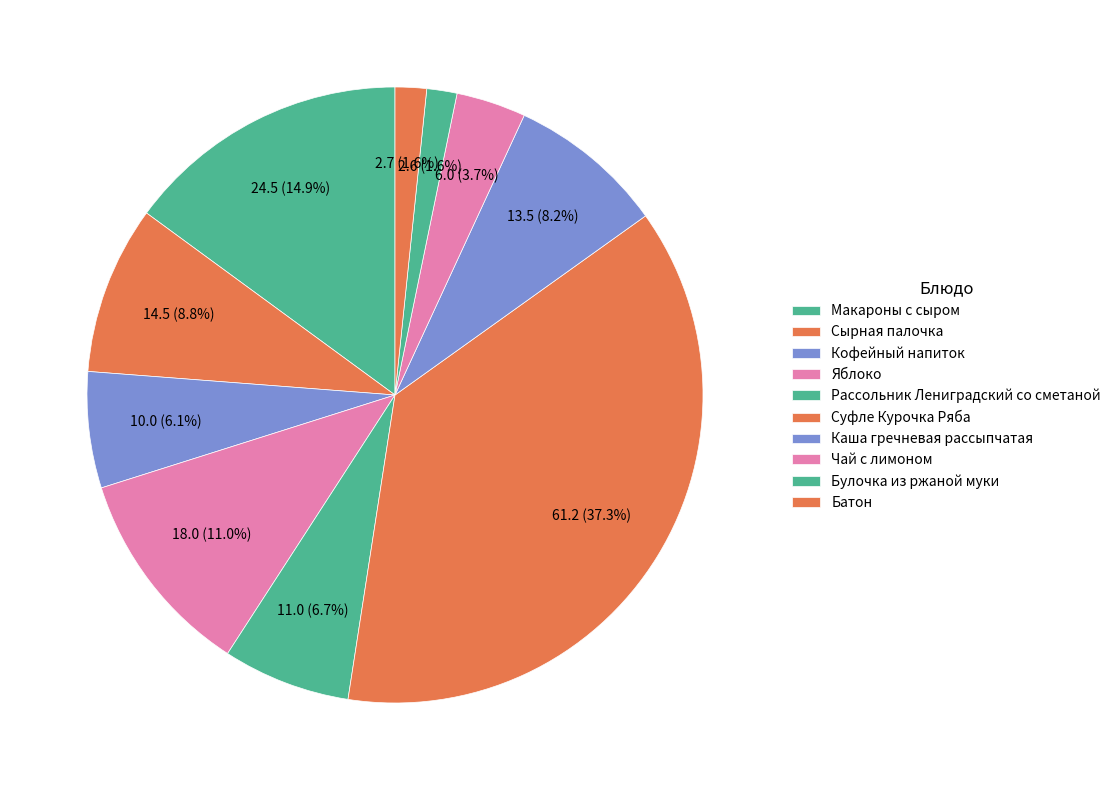

Does Рассольник Лениградский со сметаной represent more than half of the total?

No